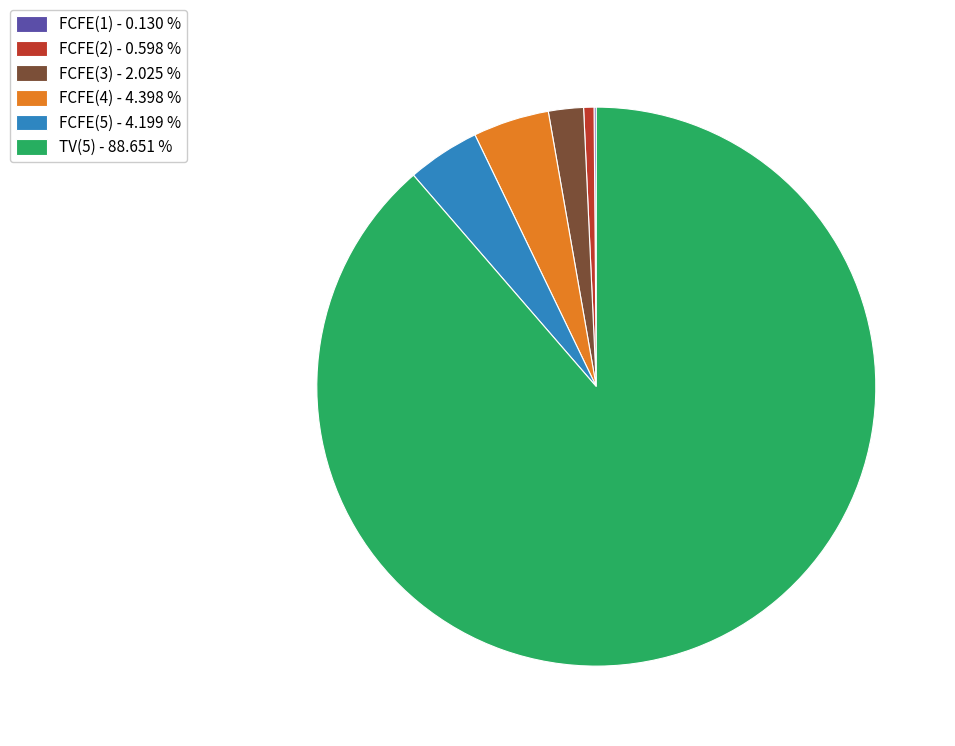

Between FCFE(5) - 4.199 % and FCFE(3) - 2.025 %, which is larger?

FCFE(5) - 4.199 %